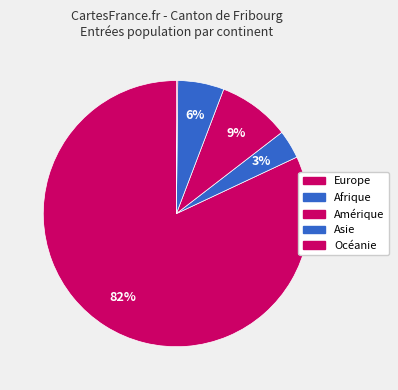

To the nearest percent, what portion does Afrique represent?

3%